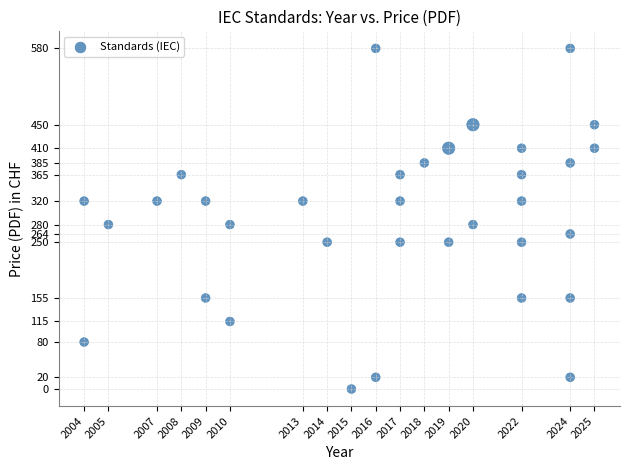

What is the range of X values (max minus min)?

21